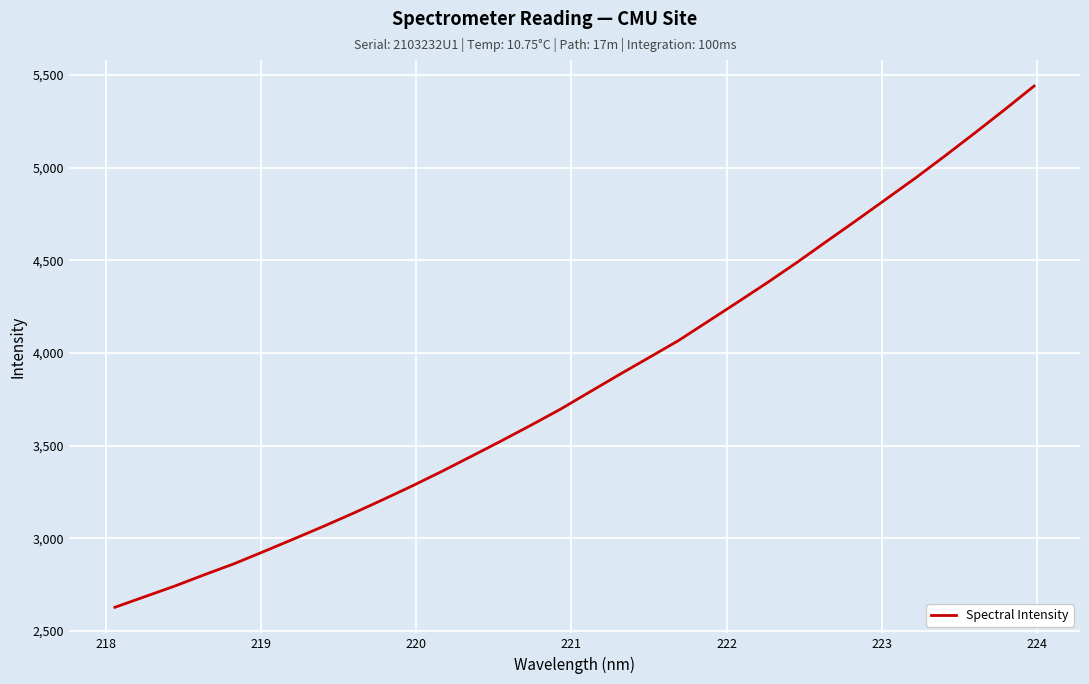

What is the minimum value shown in the chart?

2627.9